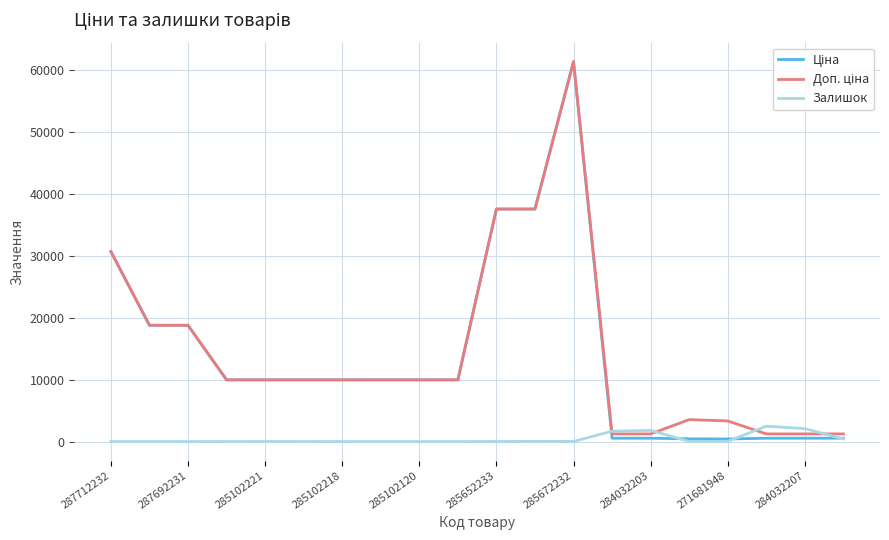

What is the greatest value displayed?

61434.3